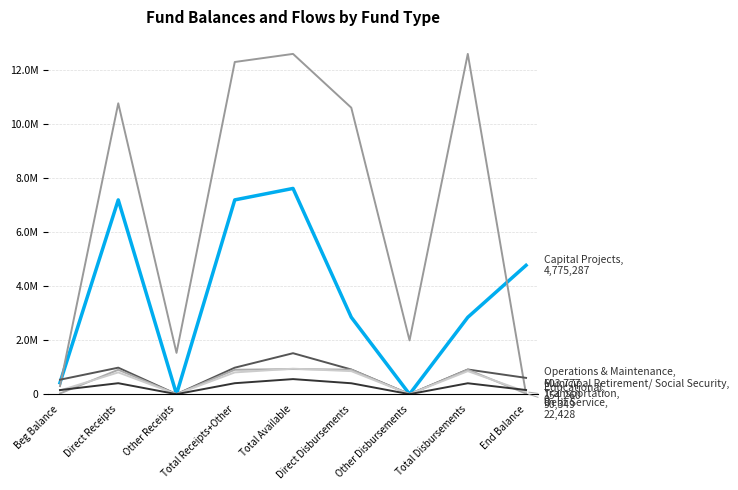

Reading left to right, list all the values displayed in this chart.

Capital Projects: Beg Balance=424687	Direct Receipts=7200600	Other Receipts=0	Total Receipts+Other=7200600	Total Available=7625287	Direct Disbursements=2850000	Other Disbursements=0	Total Disbursements=2850000	End Balance=4775287
Educational: Beg Balance=300000	Direct Receipts=10780050	Other Receipts=1531247	Total Receipts+Other=12311297	Total Available=12611297	Direct Disbursements=10617471	Other Disbursements=1993826	Total Disbursements=12611297	End Balance=0
Operations & Maintenance: Beg Balance=536106	Direct Receipts=982124	Other Receipts=0	Total Receipts+Other=982124	Total Available=1518230	Direct Disbursements=914453	Other Disbursements=0	Total Disbursements=914453	End Balance=603777
Debt Service: Beg Balance=26611	Direct Receipts=904459	Other Receipts=0	Total Receipts+Other=904459	Total Available=931070	Direct Disbursements=908642	Other Disbursements=0	Total Disbursements=908642	End Balance=22428
Transportation: Beg Balance=137180	Direct Receipts=806880	Other Receipts=0	Total Receipts+Other=806880	Total Available=944060	Direct Disbursements=853711	Other Disbursements=0	Total Disbursements=853711	End Balance=90349
Municipal Retirement/ Social Security: Beg Balance=152335	Direct Receipts=406585	Other Receipts=0	Total Receipts+Other=406585	Total Available=558920	Direct Disbursements=404660	Other Disbursements=0	Total Disbursements=404660	End Balance=154260